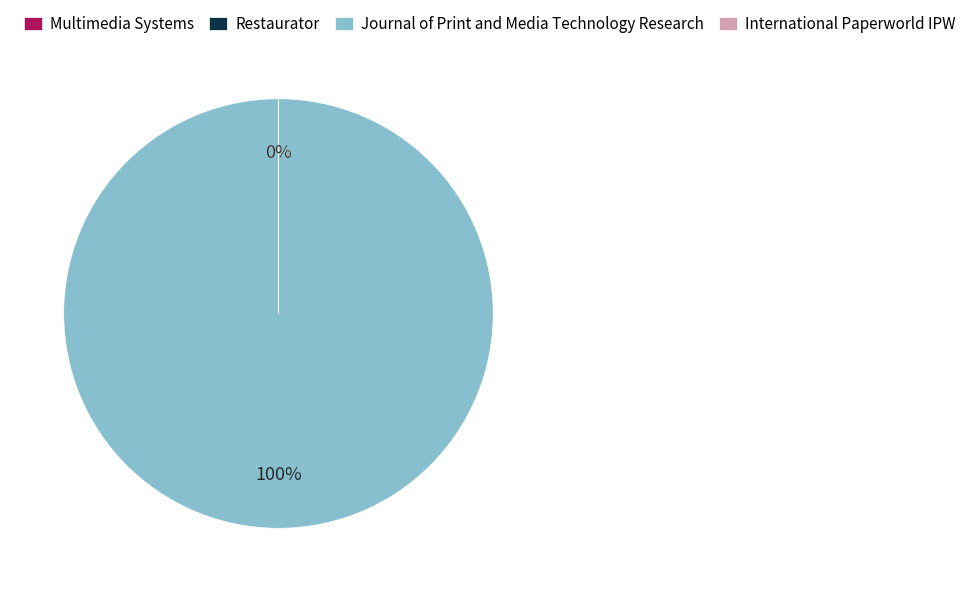

Is there any slice that represents more than half of the pie?

Yes